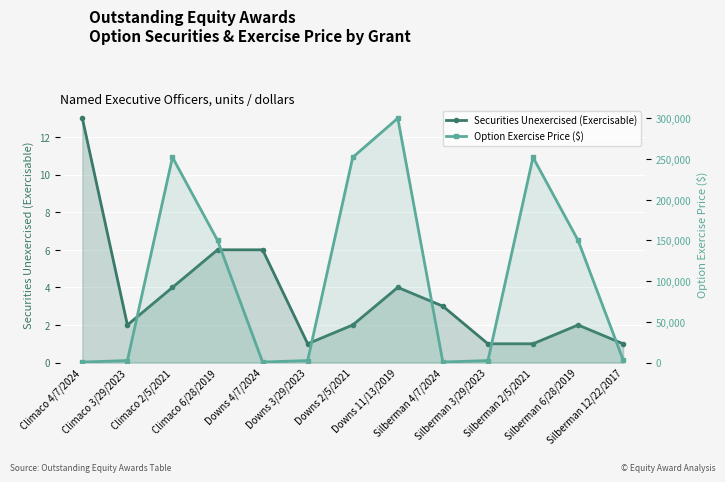

In Securities Unexercised (Exercisable), how many points are higher than both neighbors (excluding endpoints)?

2